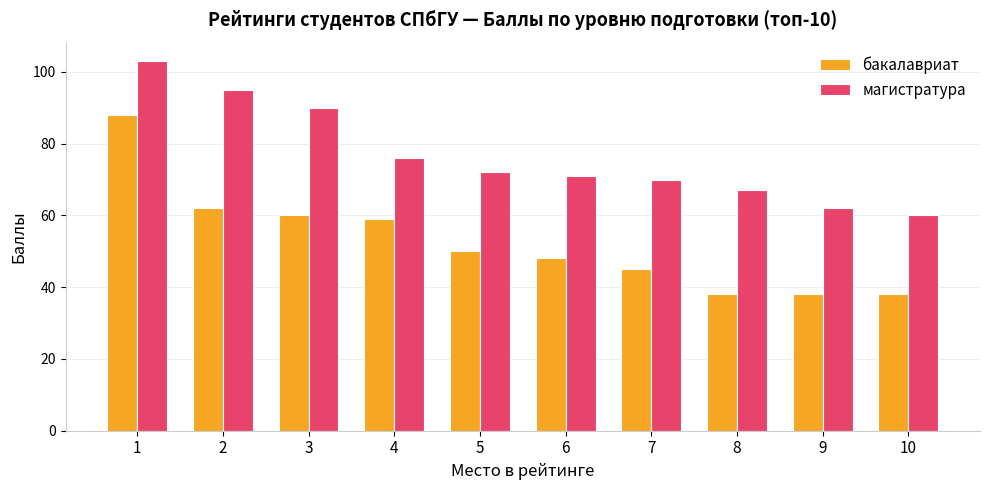

At 4, list the series in order from smallest to largest.

бакалавриат, магистратура